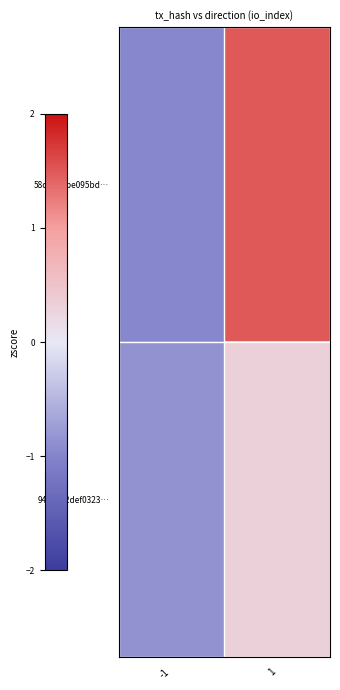

How many series are shown in this chart?

2